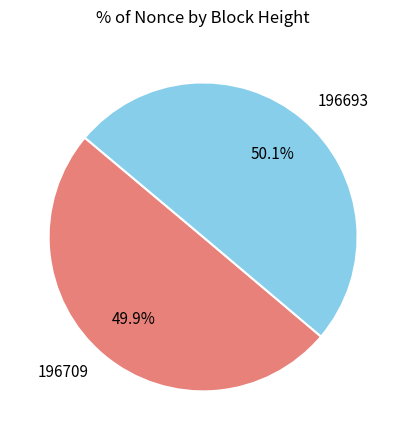

Approximately how many times larger is the value at 196693 compared to 196709?

1.0